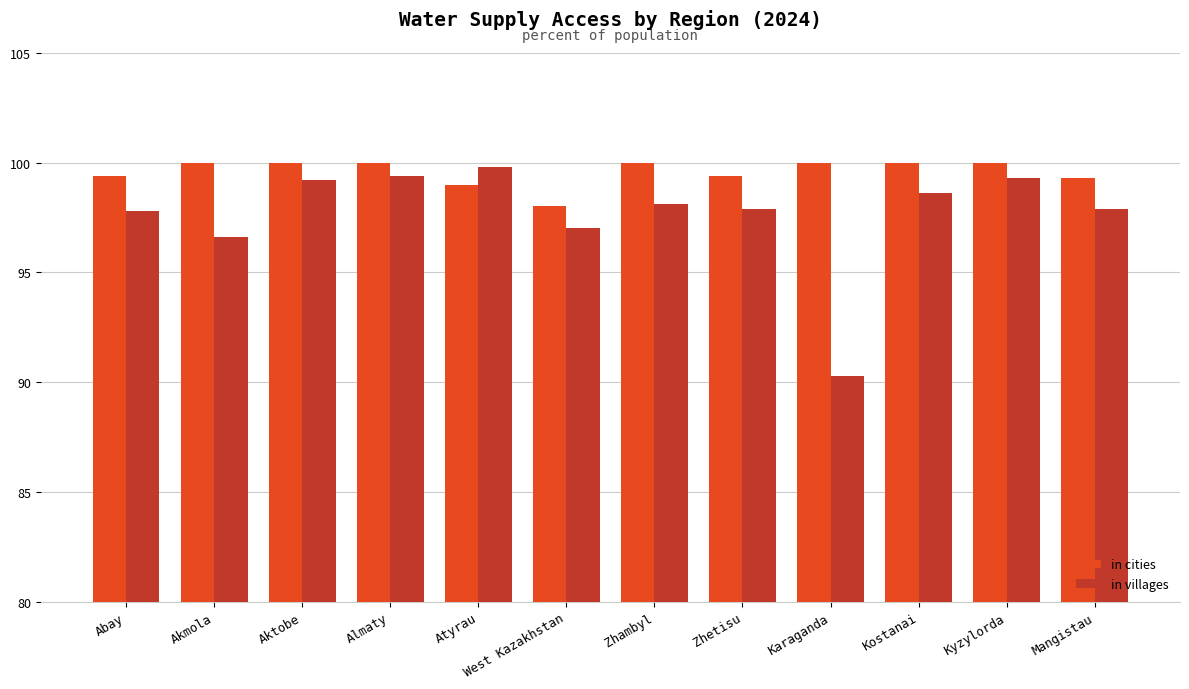

Which series changed the most between Abay and Karaganda?

in villages